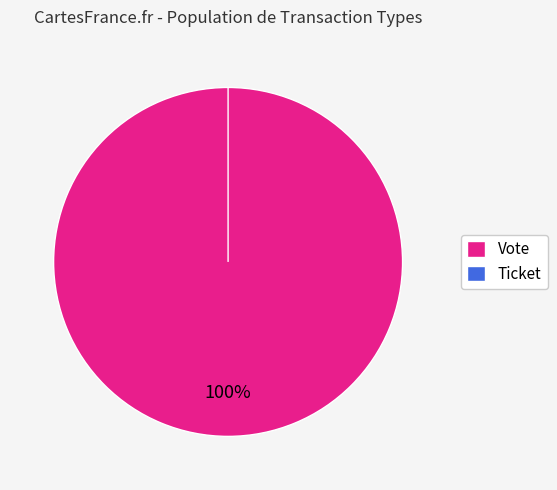

Rank the categories by value from highest to lowest.

Vote, Ticket